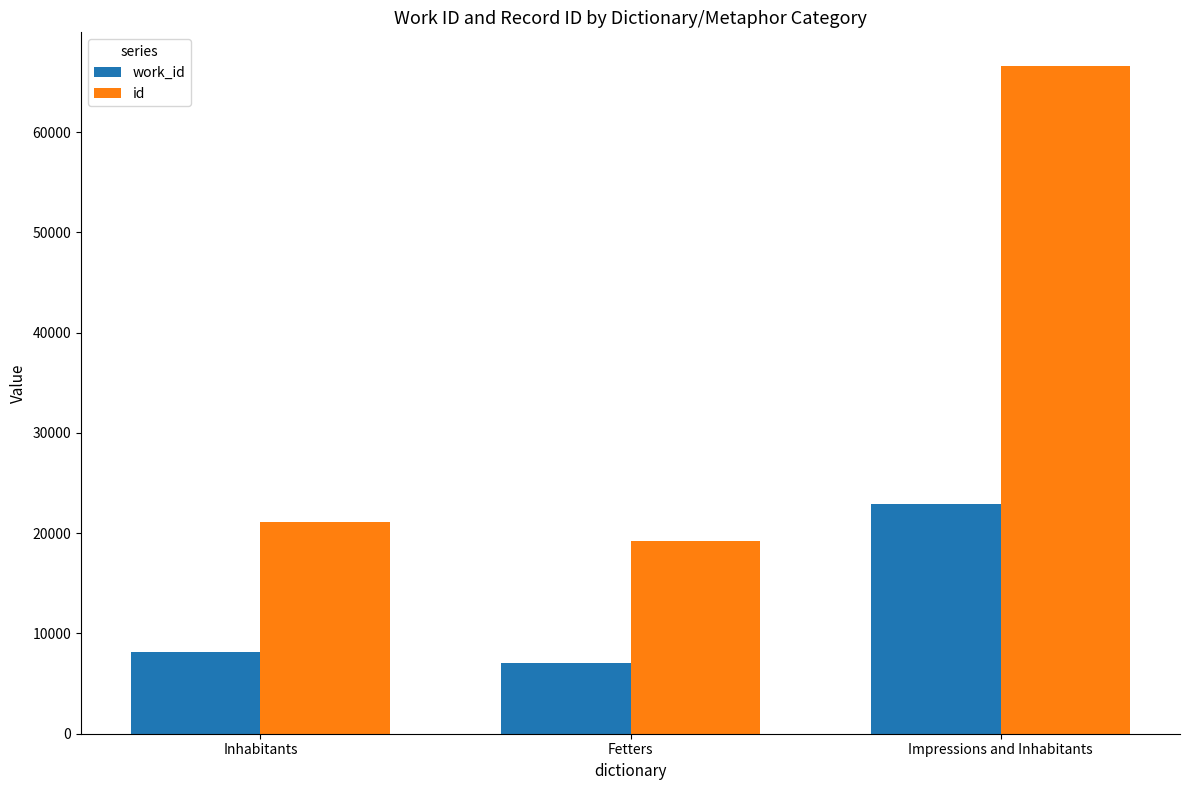

Reading left to right, what are all the values shown in this chart?

work_id: 8162	7097	22920
id: 21158	19191	66631